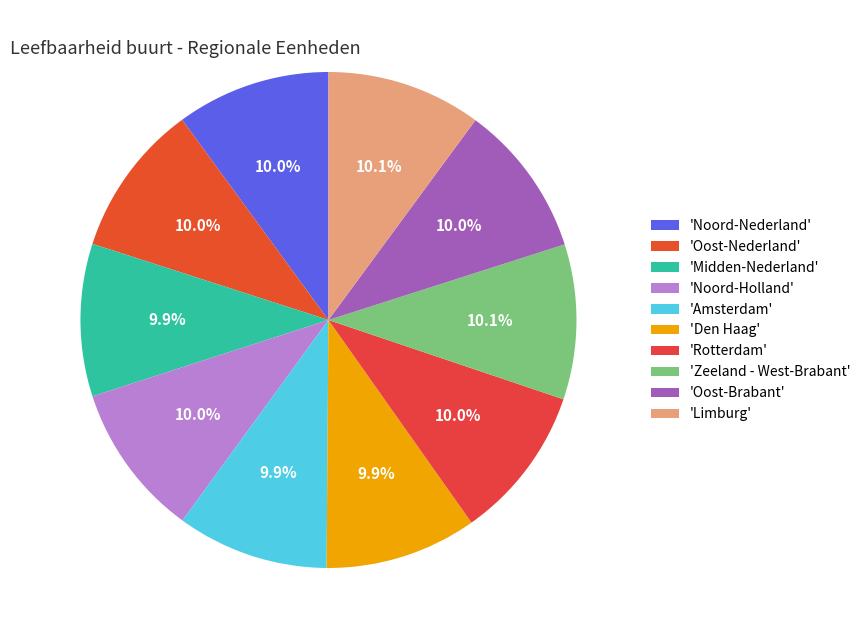

Which slice is the smallest?

Amsterdam